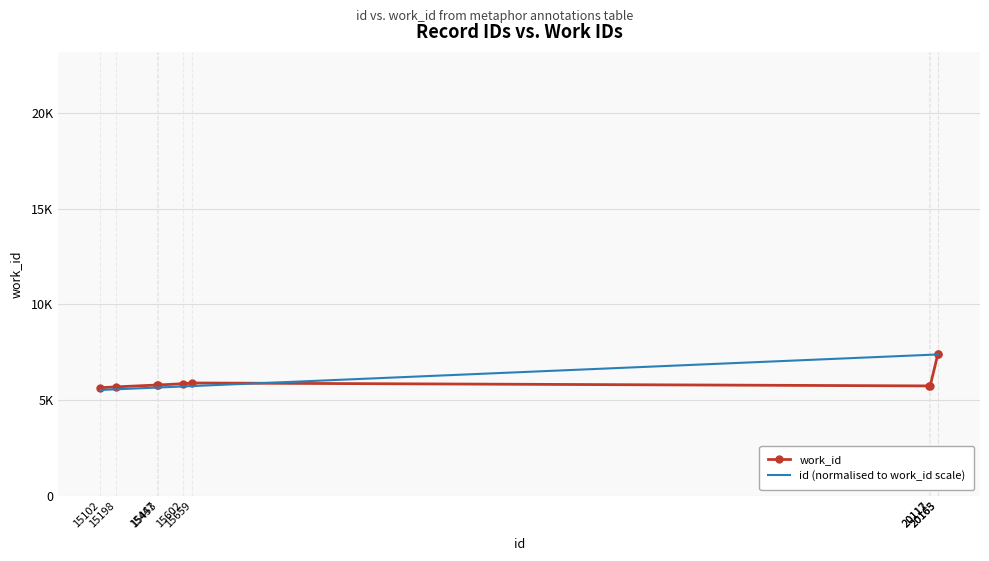

After their last crossing, which series has the higher values: work_id or id (normalised to work_id scale)?

work_id